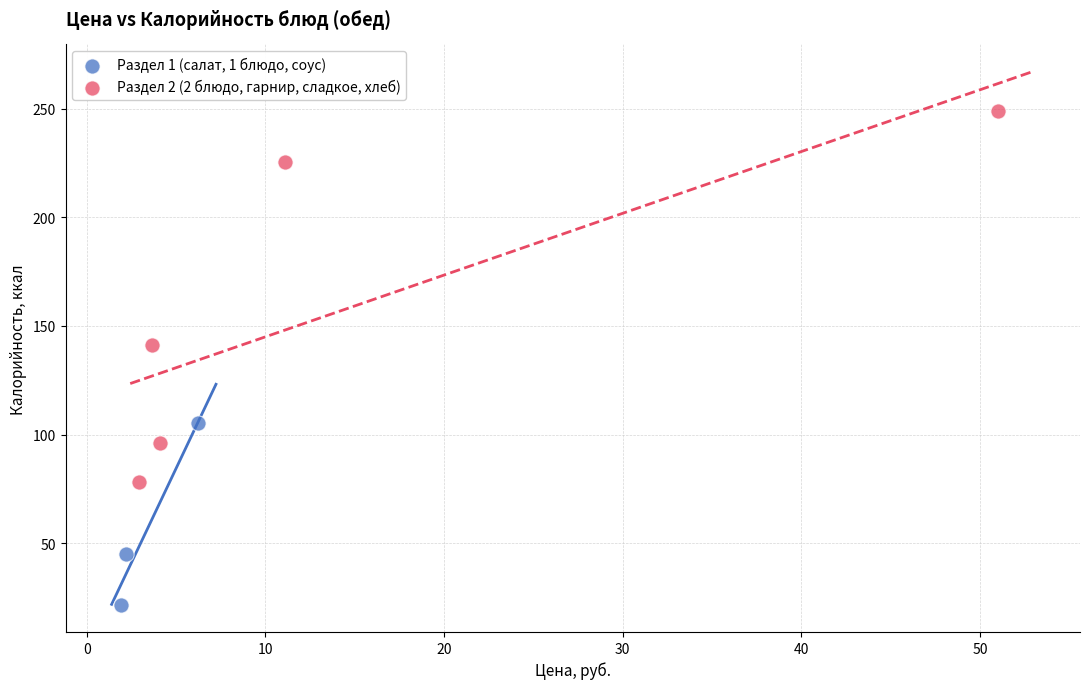

Which series contains the lowest Y value?

Раздел 1 (салат, 1 блюдо, соус)